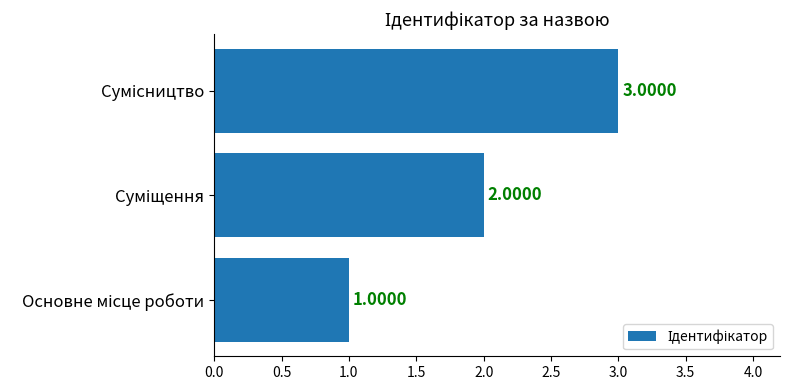

What is the sum of all values?

6